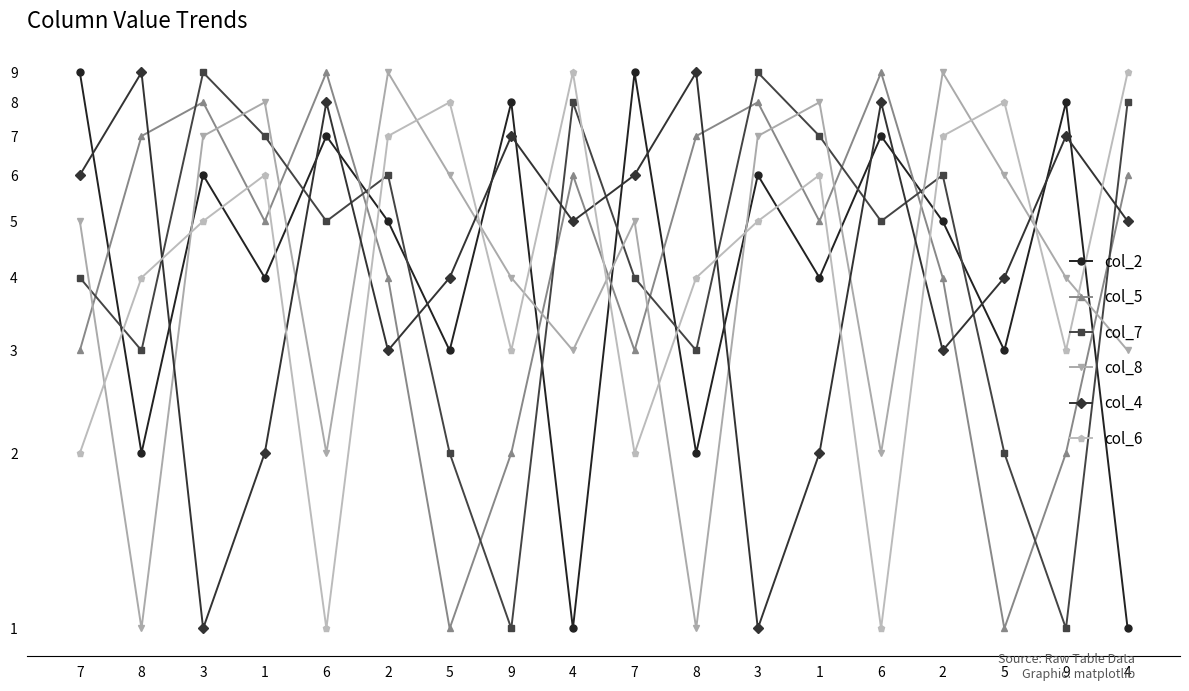

What is the average value of the col_4 series?

5